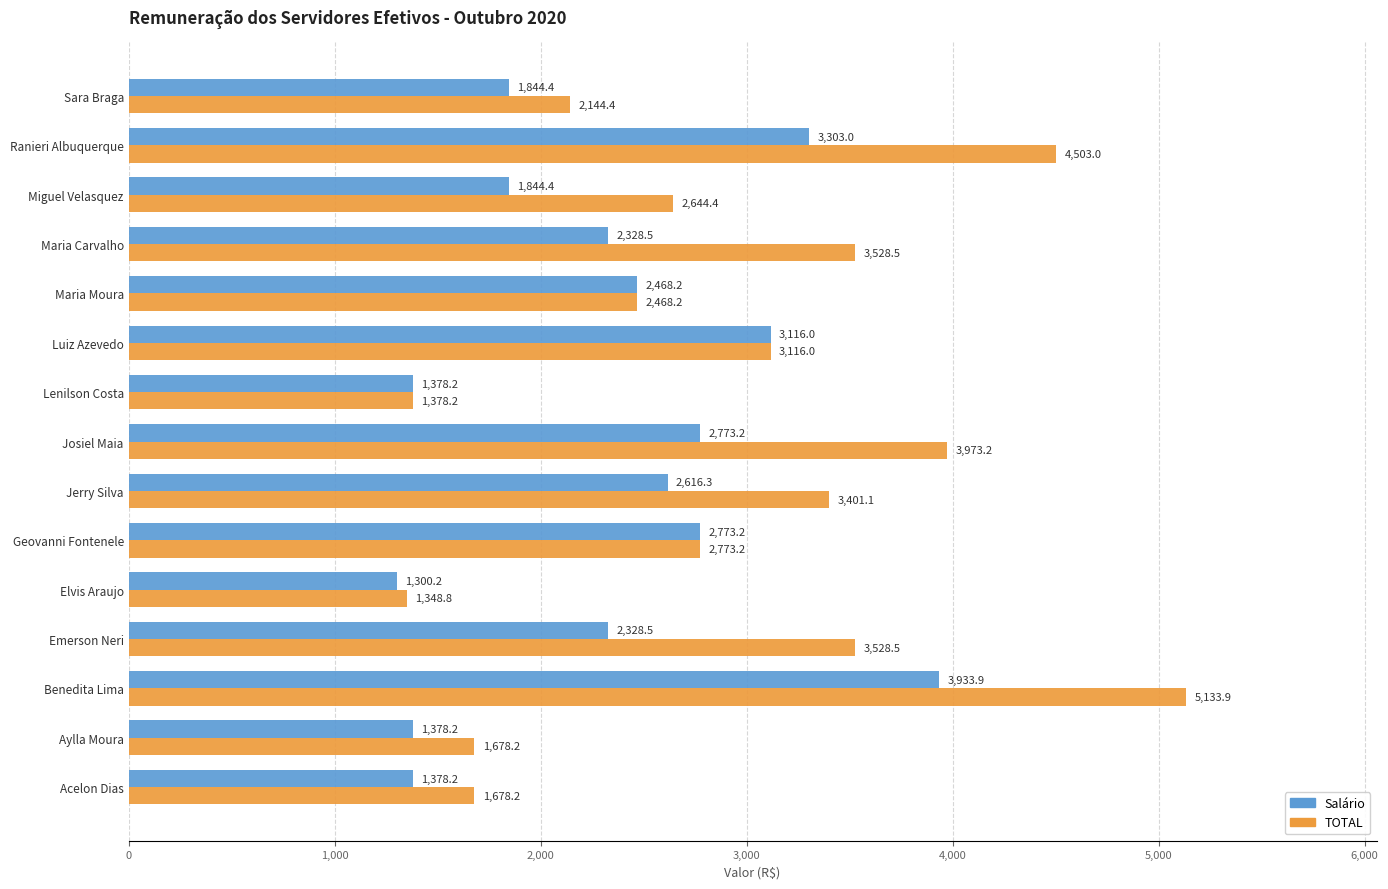

List the series in order of their overall mean, lowest first.

Salário, TOTAL